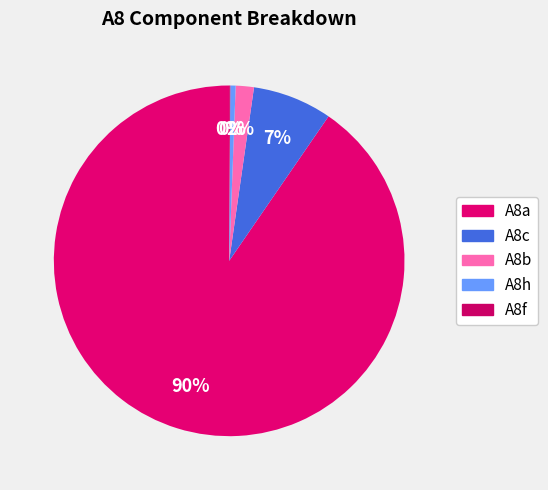

Is it true that A8a is 90% of the pie?

True